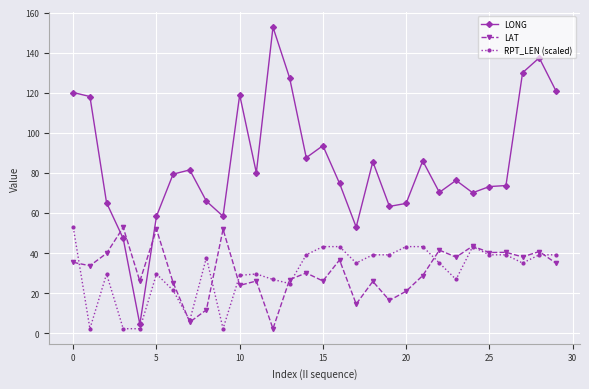

Which series has the widest spread of values?

LONG